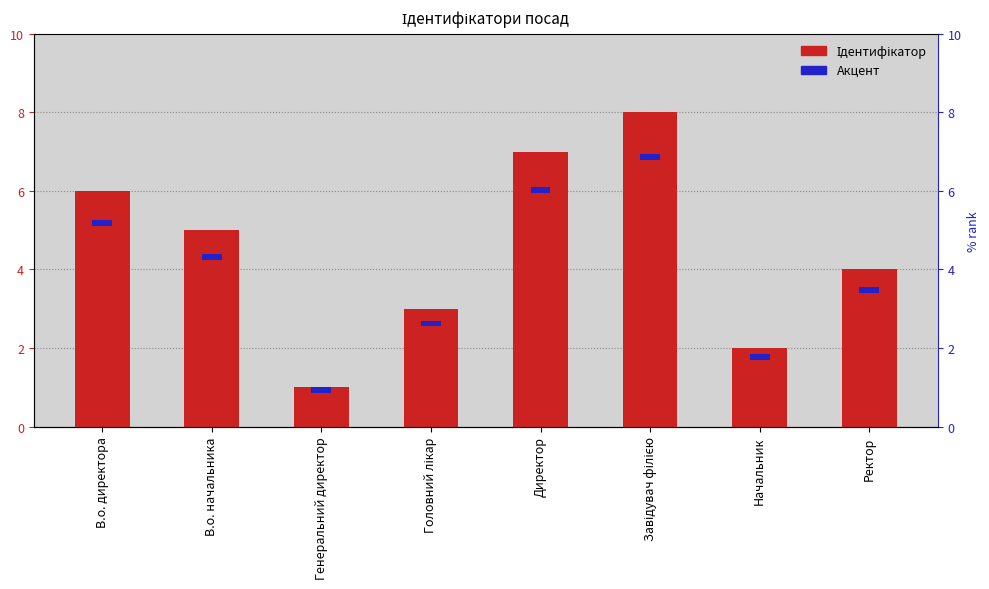

How many bars are there in total?

16